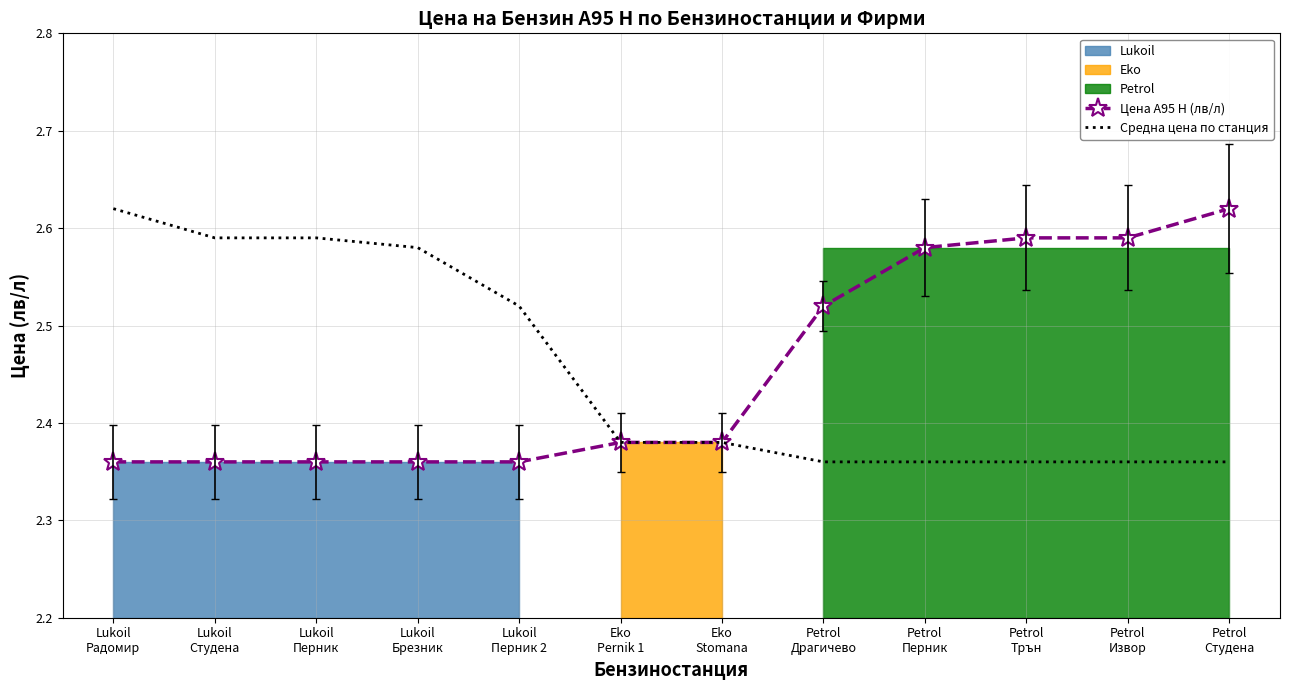

True or false: Цена А95 Н (лв/л) has a value of 3.5 at Lukoil
Брезник.

False